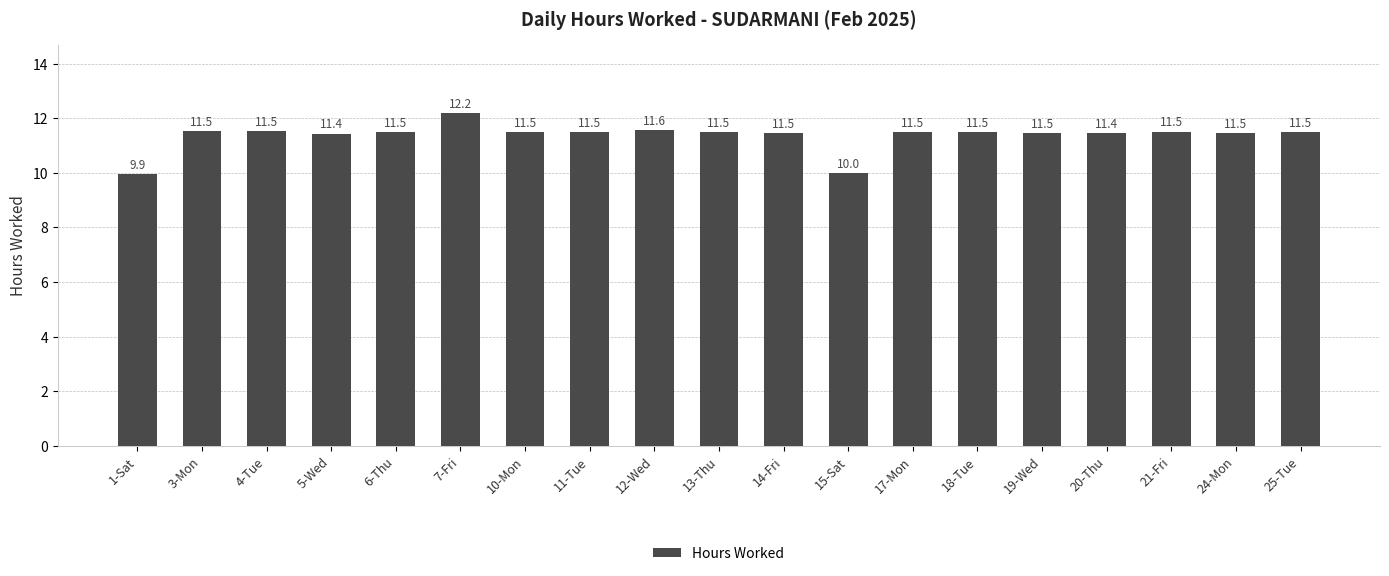

What is the approximate value at 11-Tue?

11.5